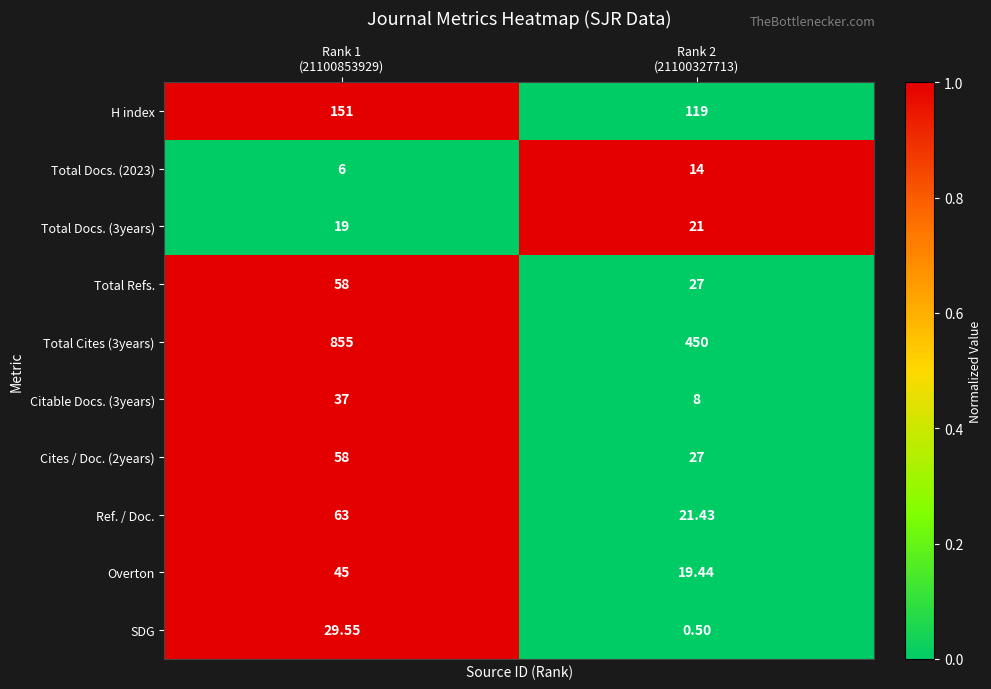

Which series has the largest total across all categories?

Total Cites (3years)